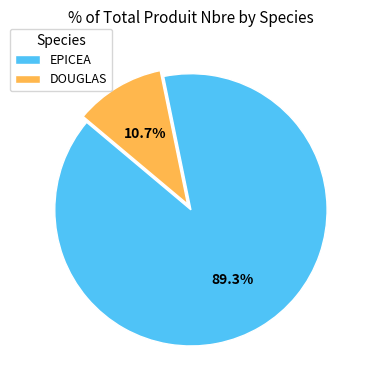

Is there any slice that represents more than half of the pie?

Yes